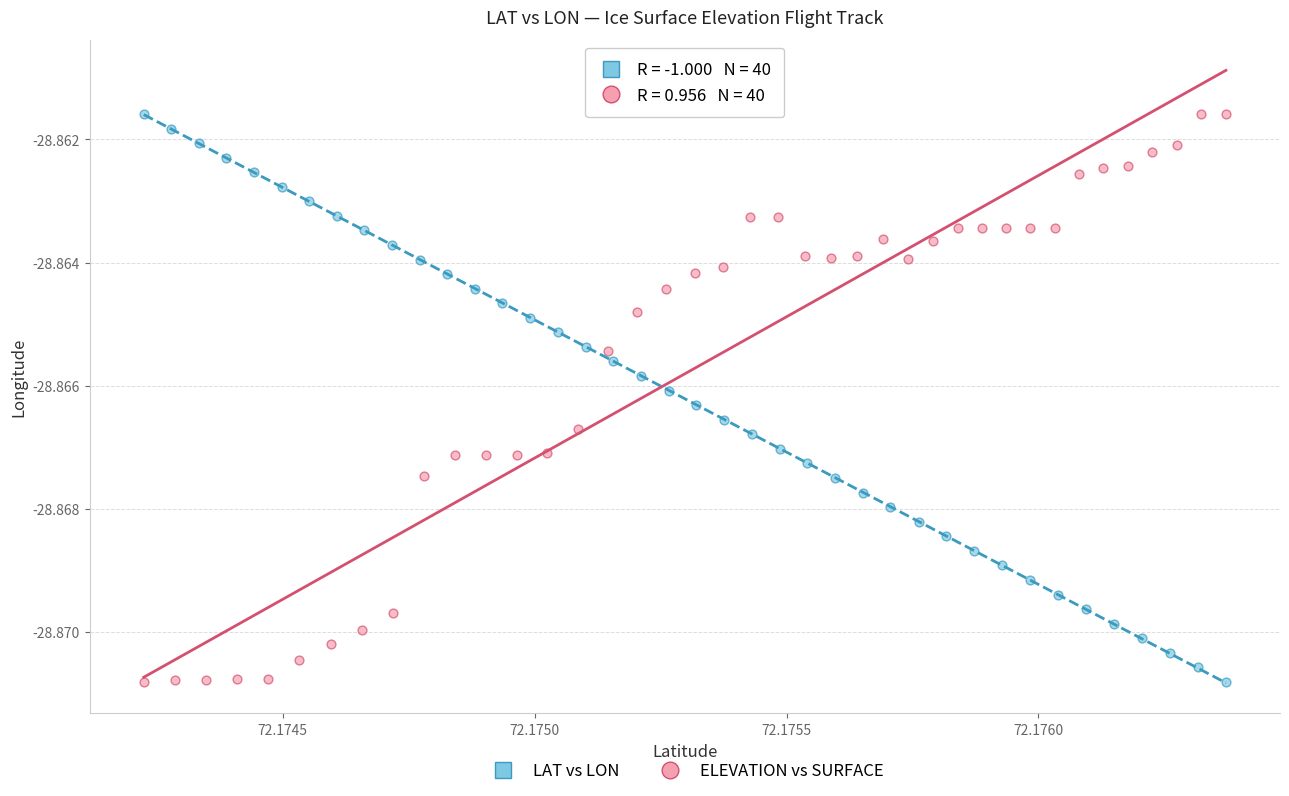

What are all the series names shown in the legend?

LAT vs LON, ELEVATION vs SURFACE